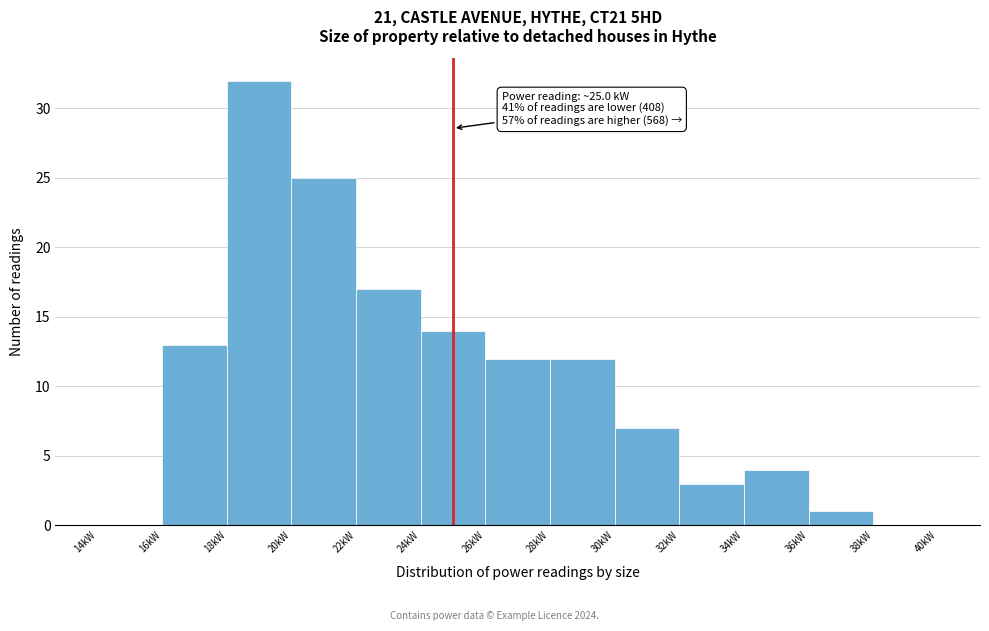

Over which range of the x-axis is the bar tallest?

18 to 20